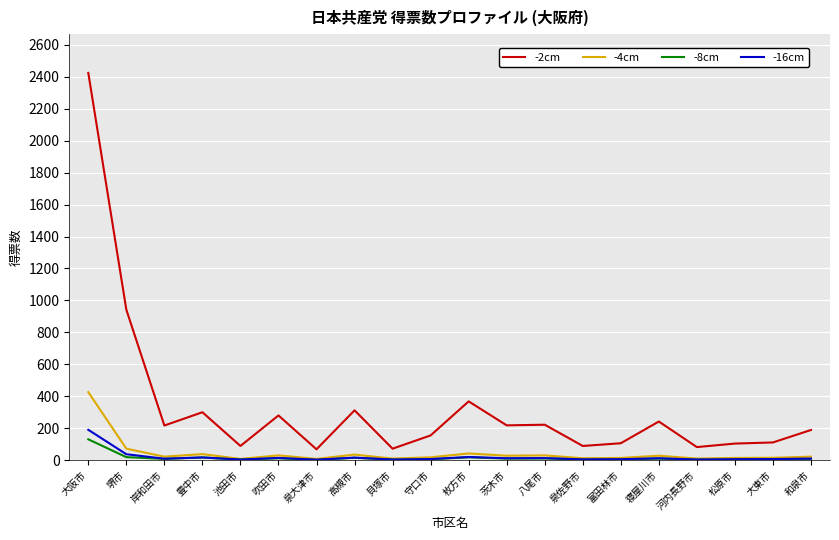

Rank the series by their maximum value, from highest to lowest.

-2cm, -4cm, -16cm, -8cm